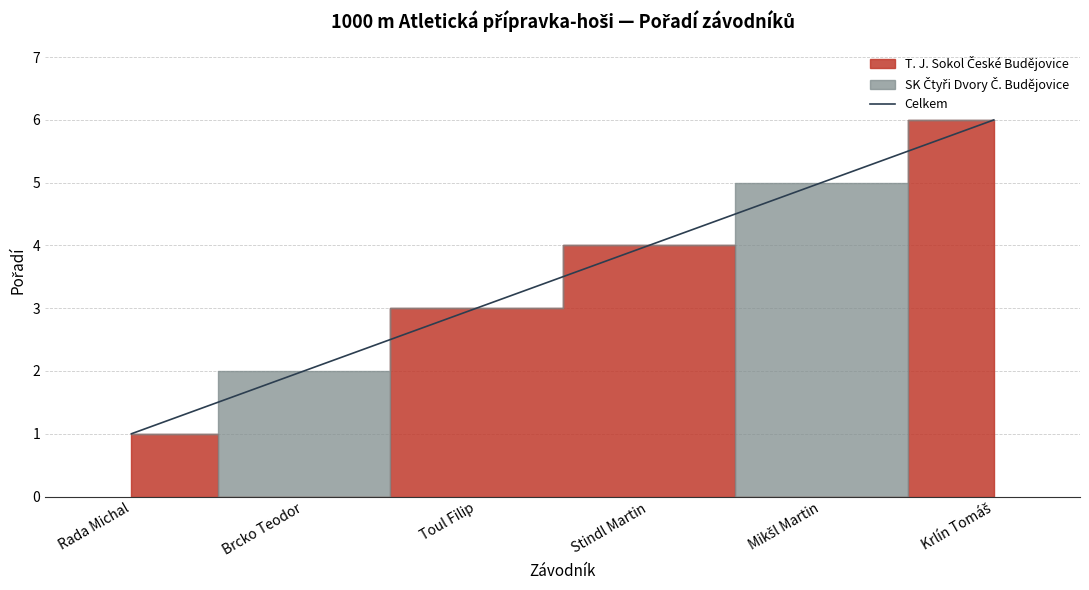

Approximately how many times larger is the value at Rada Michal compared to Brcko Teodor?

0.5